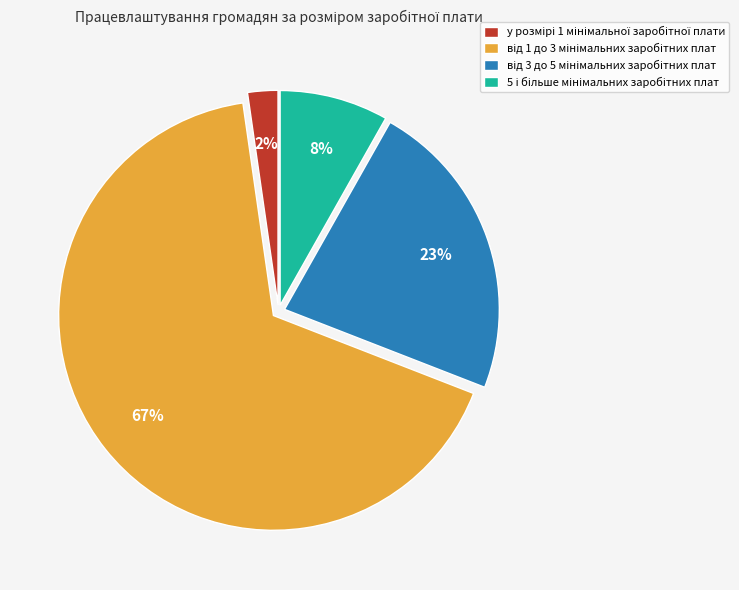

Is there a majority slice in this chart?

Yes